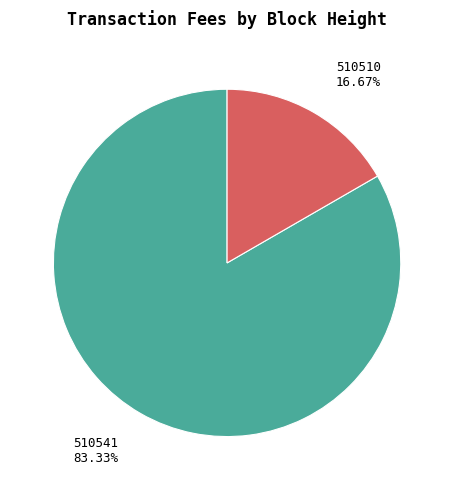

To the nearest percent, what is the combined percentage of 510541 and 510510?

100%